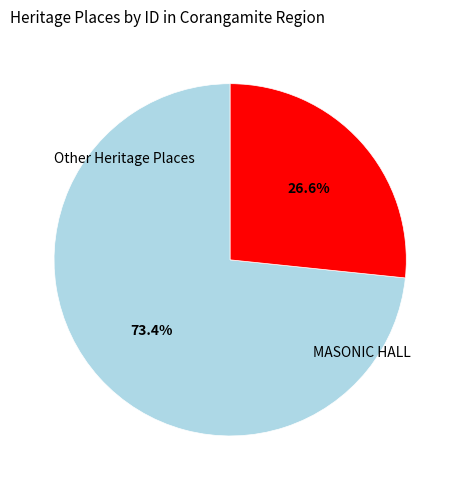

To the nearest percent, what is the difference between the largest and smallest slice percentages?

47%